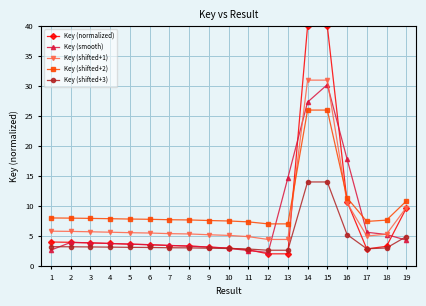

What is the difference between the highest and lowest values at 16?

12.6